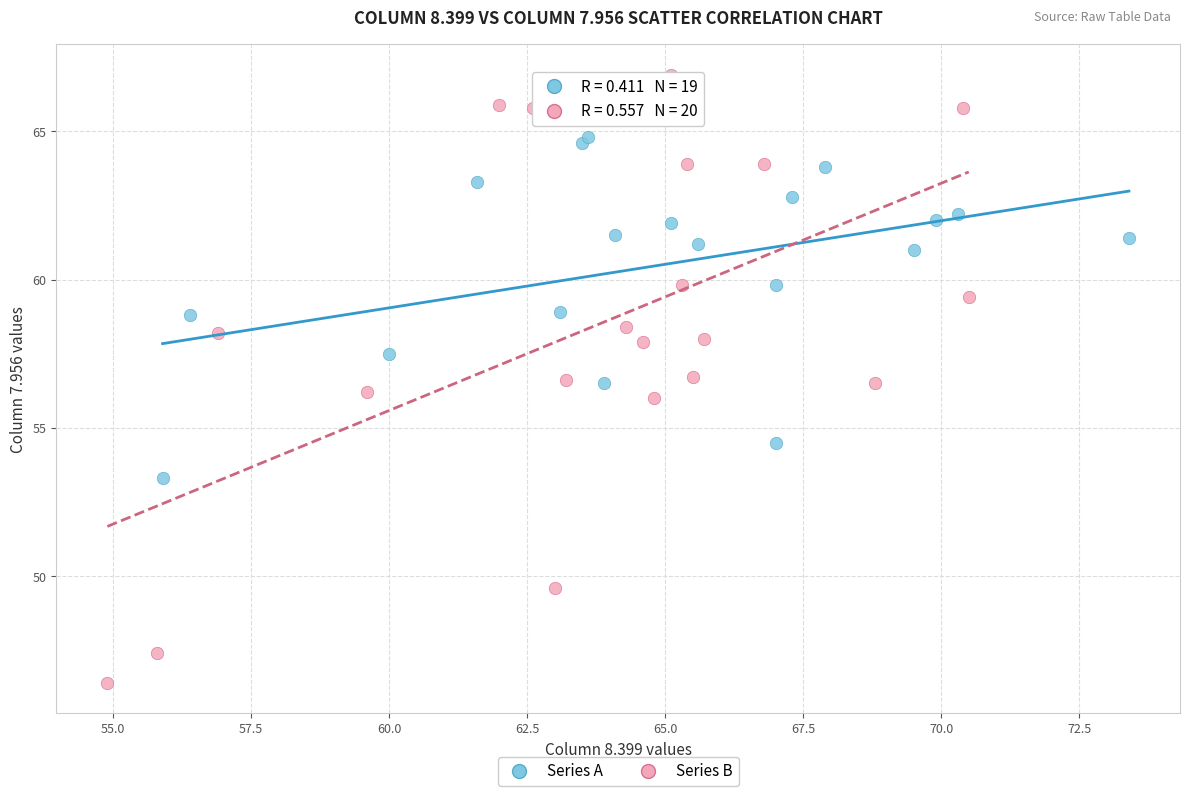

Which series reaches the minimum Y coordinate?

Series B